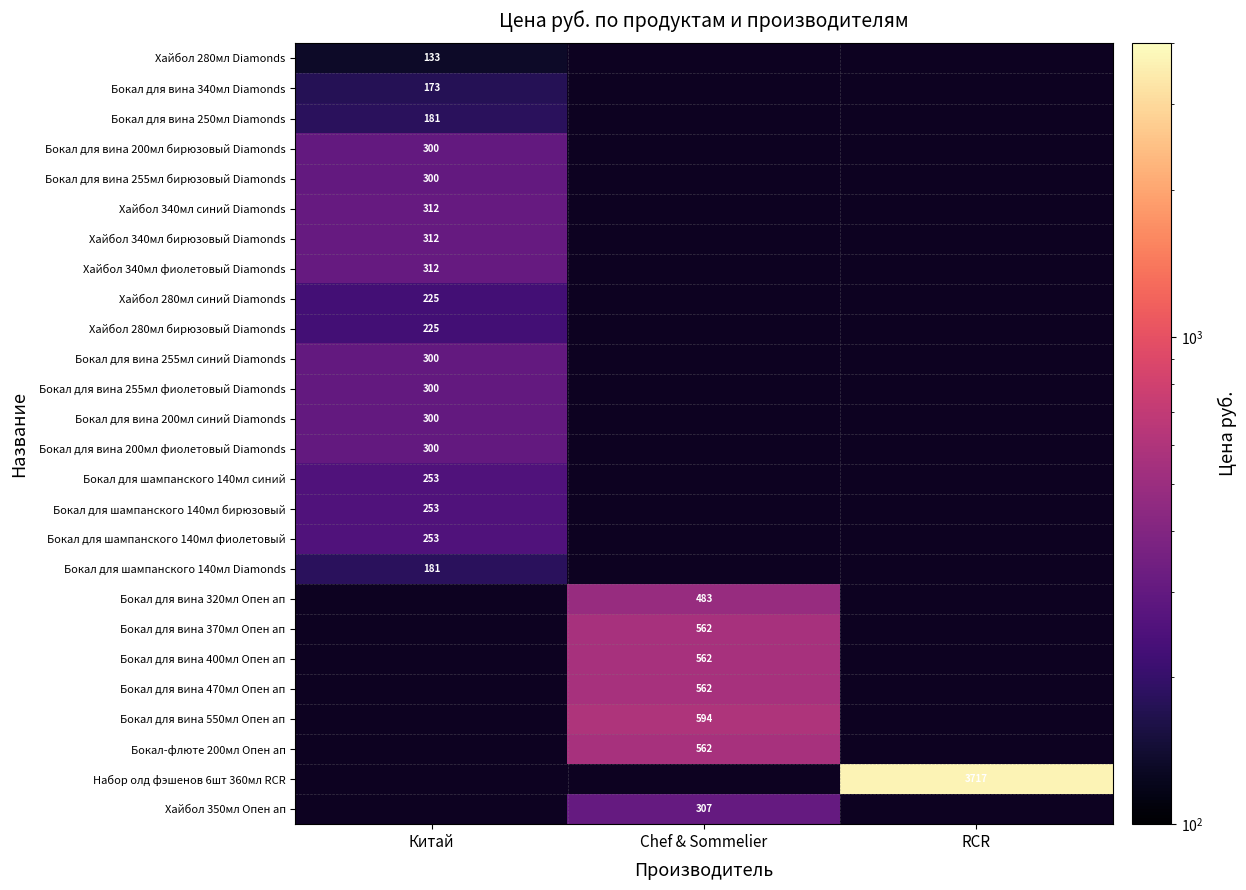

True or false: Бокал для вина 200мл синий Diamonds has a value of 300 at Китай.

True